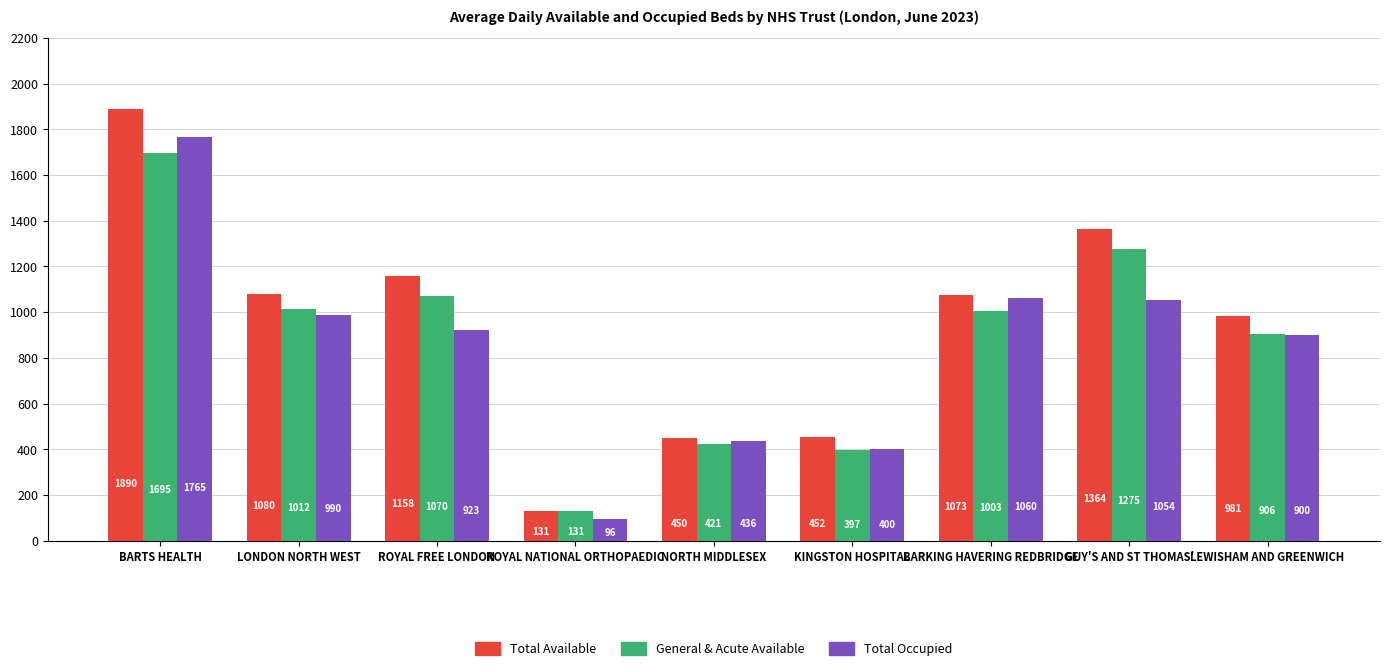

Which series has the largest range (max minus min)?

Total Available